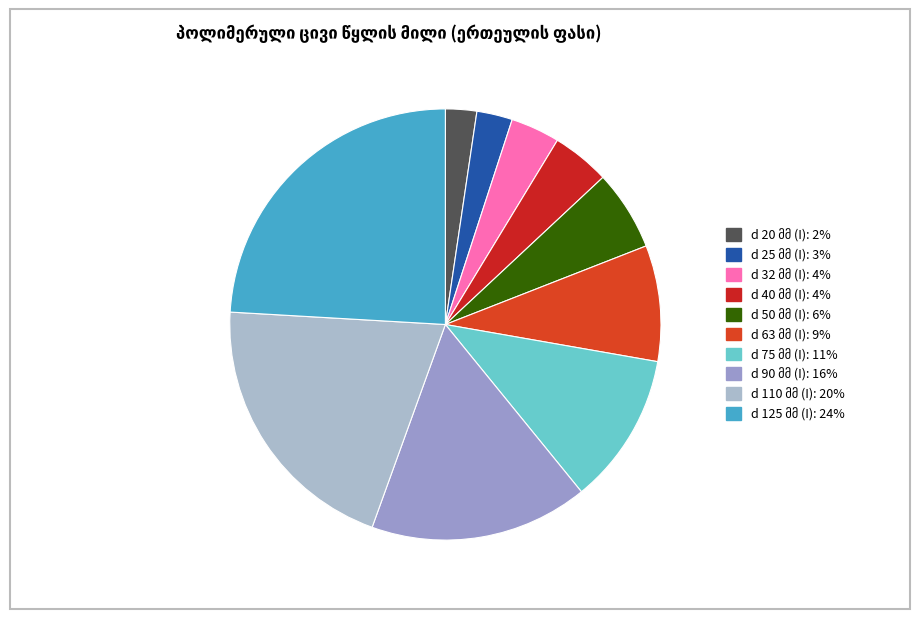

What percentage do d 25 მმ (I) and d 110 მმ (I) together represent?

23.1%